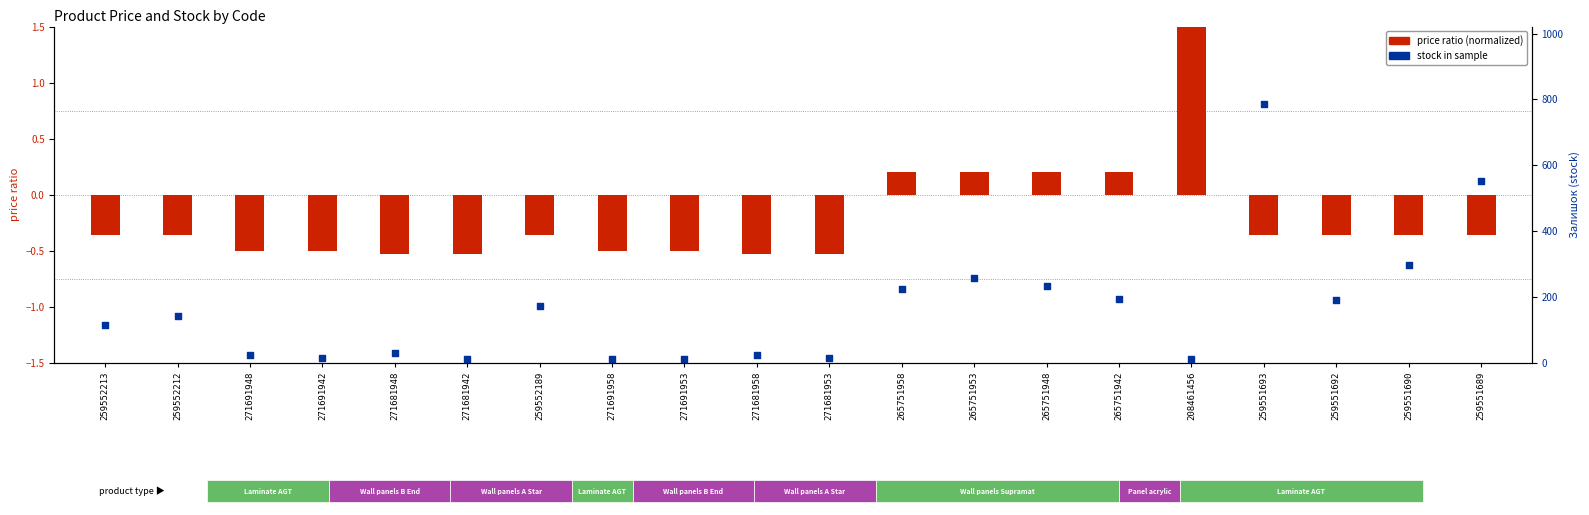

Which series has the widest spread of Y values?

stock within the sample